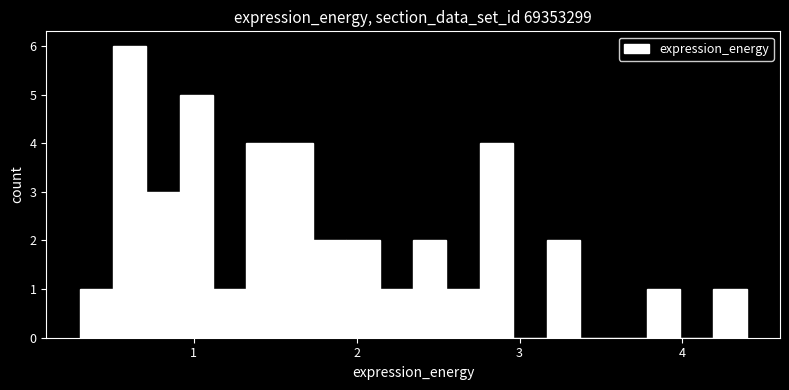

Around what value on the x-axis is the tallest bar? Give the approximate position of its centre, as read against the axis.

0.6